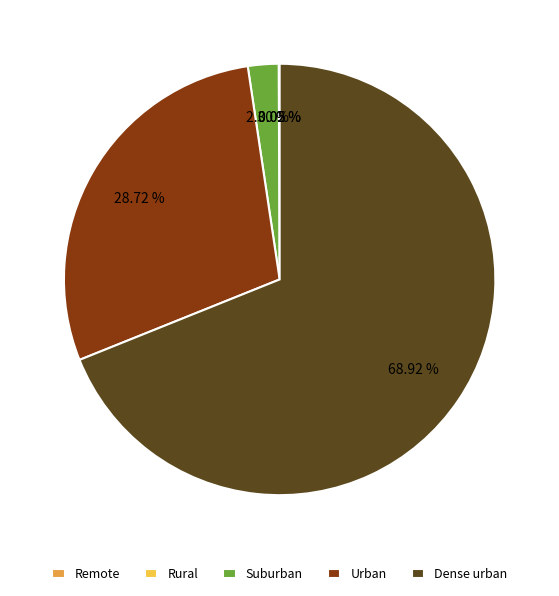

To the nearest percent, what is the difference between the largest and smallest slice percentages?

69%